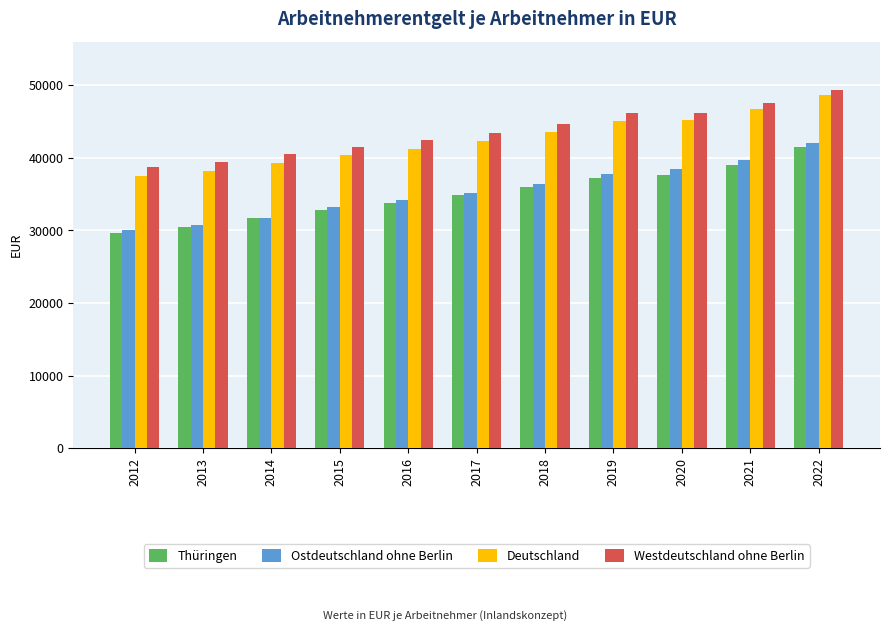

Does the chart contain stacked bars?

No